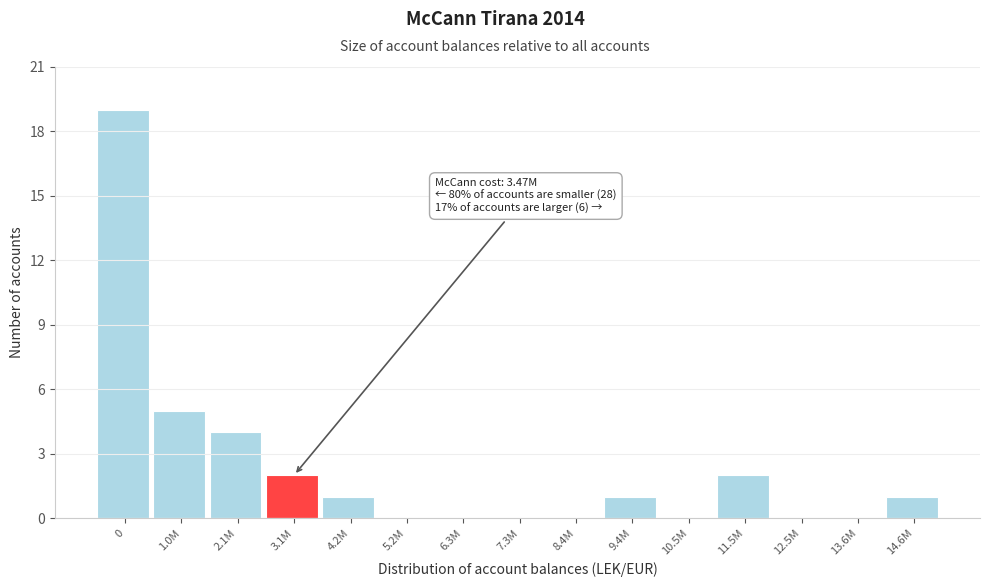

Reading left to right, list all the values displayed in this chart.

0=19	1.0M=5	2.1M=4	3.1M=2	4.2M=1	5.2M=0	6.3M=0	7.3M=0	8.4M=0	9.4M=1	10.5M=0	11.5M=2	12.5M=0	13.6M=0	14.6M=1